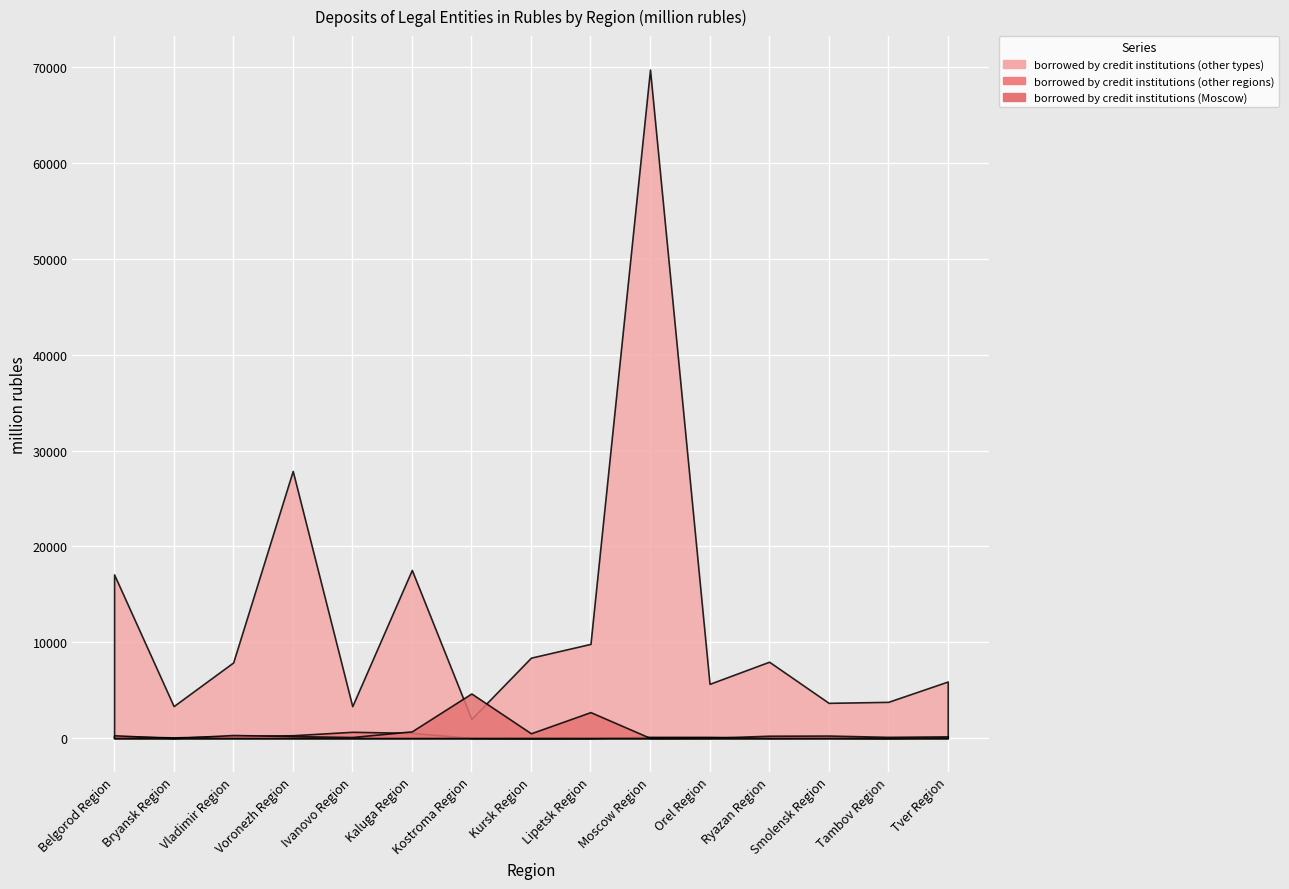

Reading left to right, transcribe all the data shown in this chart.

borrowed by credit institutions (Moscow): 295	0	320	206	112	701	4653	500	2708	15	31	245	262	127	179
borrowed by credit institutions (other regions): 187	74	201	296	653	542	14	0	9	124	124	30	48	9	72
borrowed by credit institutions (other types): 17078	3336	7892	27874	3326	17543	1995	8387	9826	69750	5657	7965	3675	3779	5900